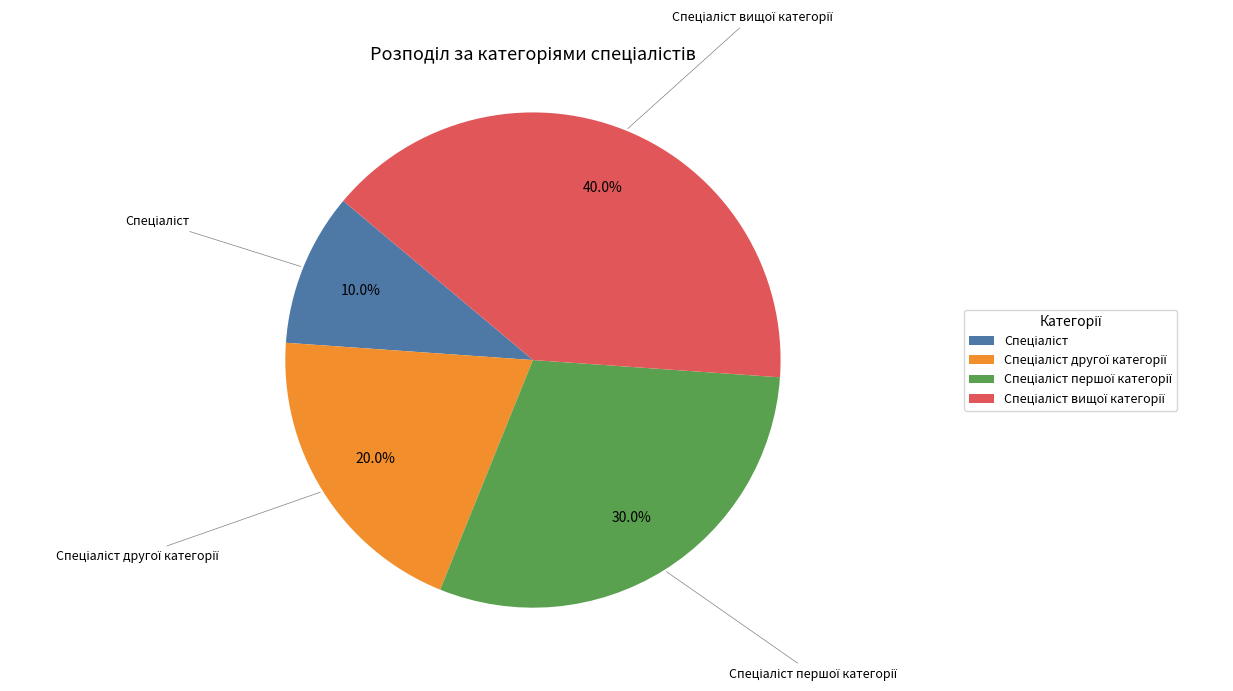

Is there a majority slice in this chart?

No